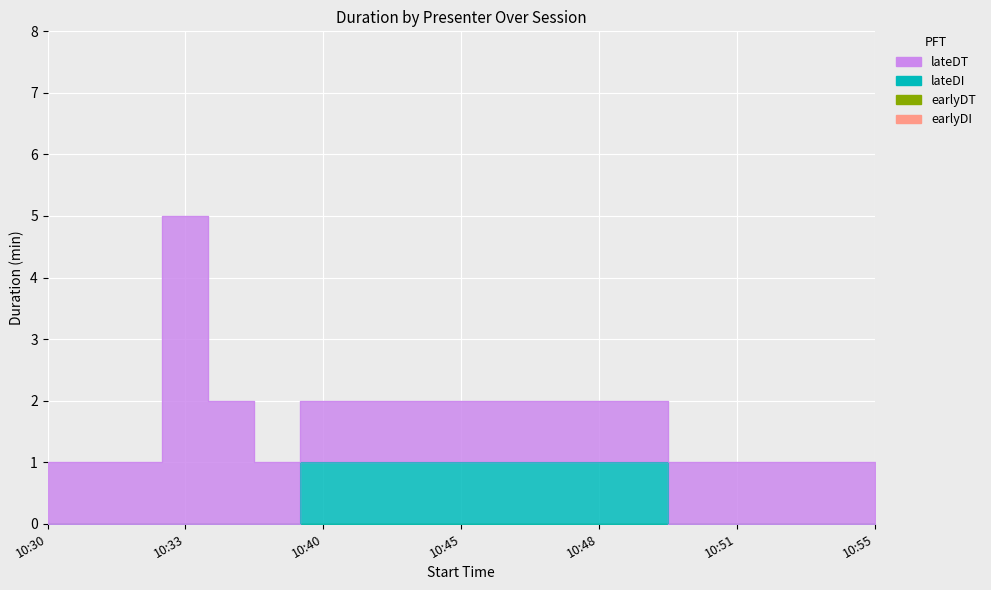

What is the sum of the lateDI values at 10:31 and 10:49?

1